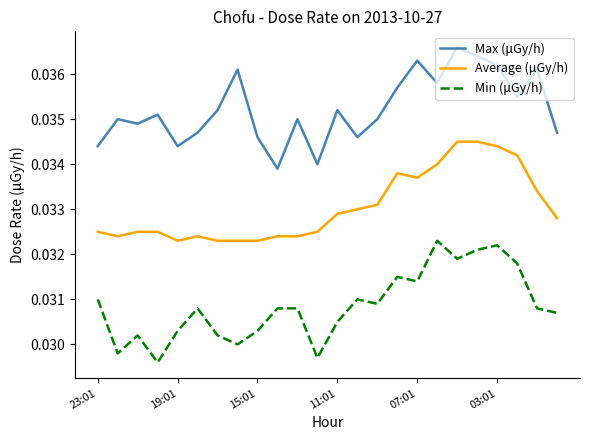

True or false: Max (μGy/h) and Average (μGy/h) intersect in this chart.

False